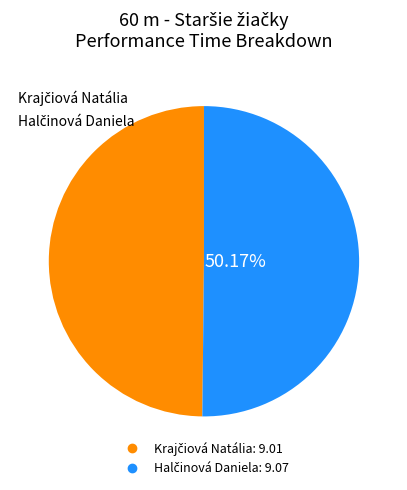

Rank the categories by value from lowest to highest.

Krajčiová Natália, Halčinová Daniela